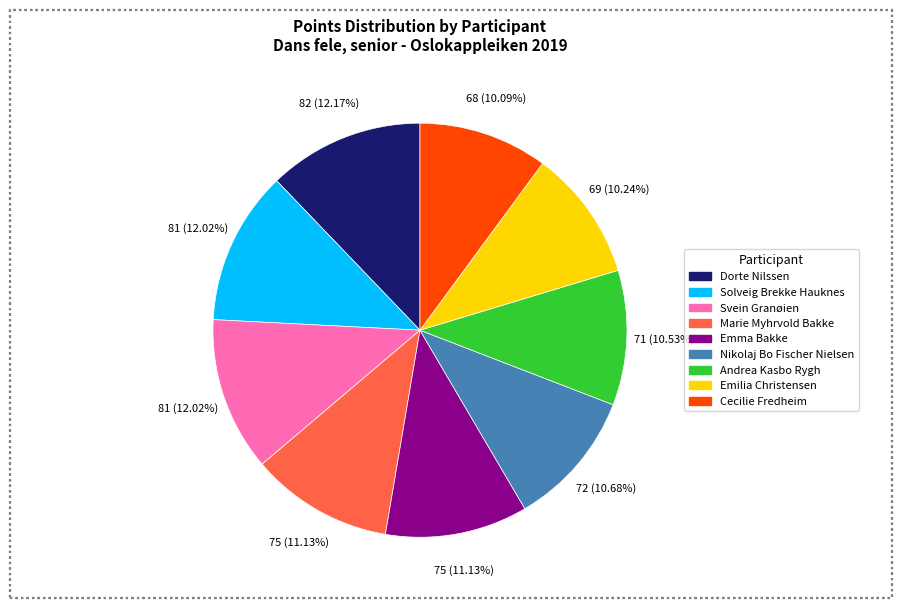

Is there any slice that represents more than half of the pie?

No